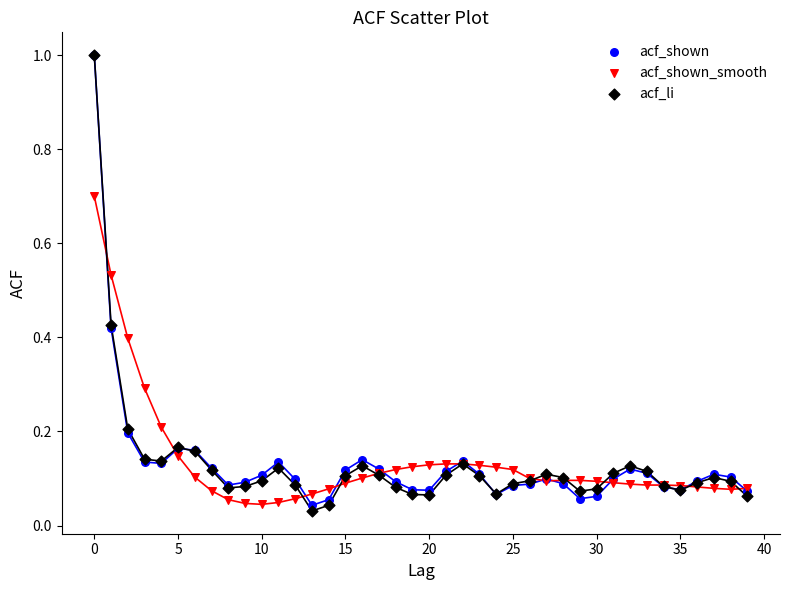

What are all the series names shown in the legend?

acf_shown, acf_shown_smooth, acf_li